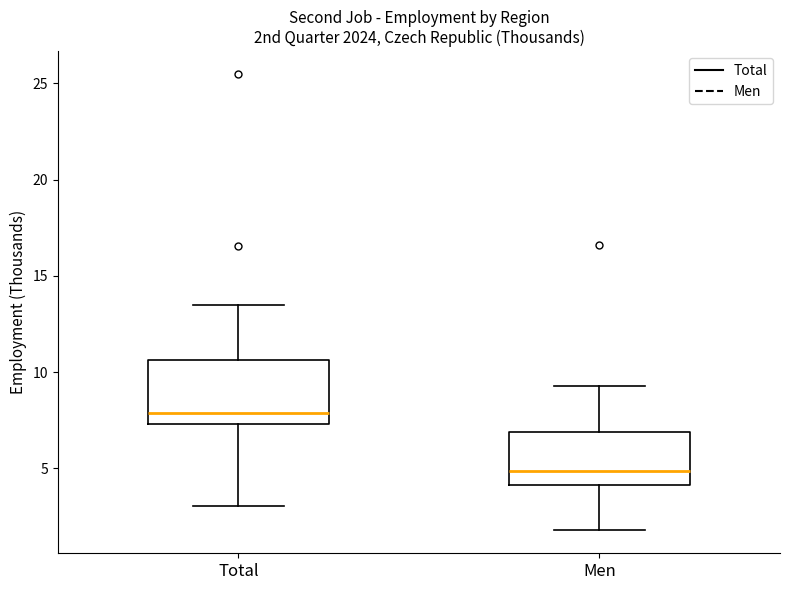

Reading left to right, transcribe this box plot: for each box, give where its median line is, the range the box spans, and where its two whiskers end, as read against the y-axis. The values are not printed on the chart, so give them approximately, as read against the axis.

Total: median 8.0, box 7.5 to 10.5, whiskers 3.0 to 13.5
Men: median 5.0, box 4.0 to 7.0, whiskers 2.0 to 9.5